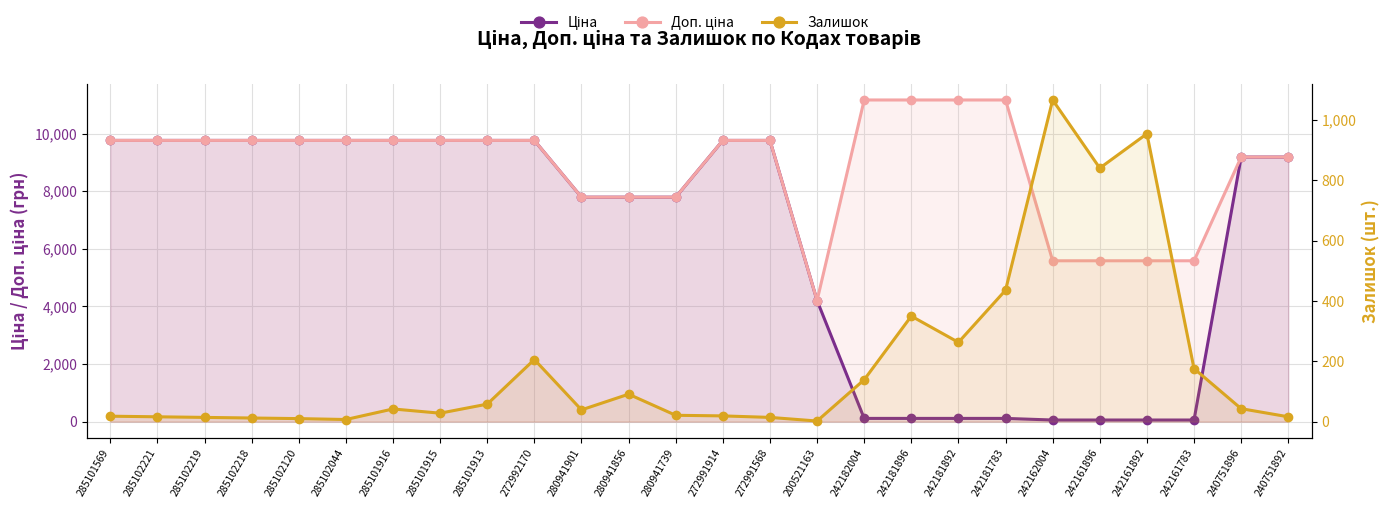

At which label does Ціна reach its minimum?

242162004